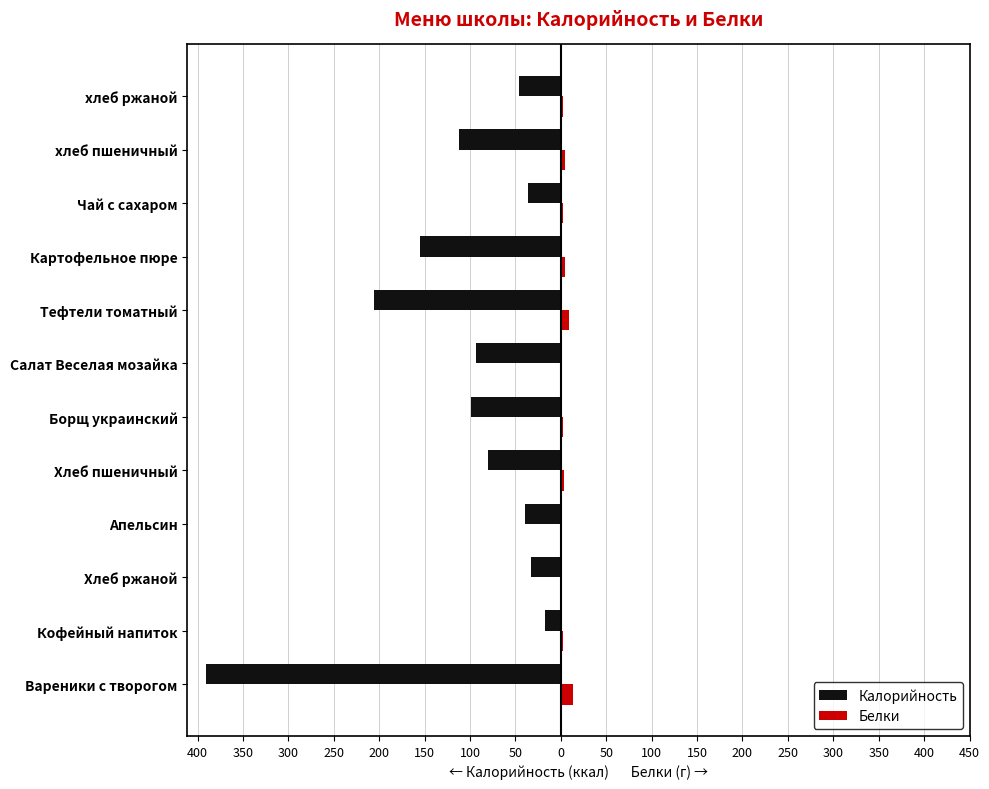

Rank the series by their average value, from lowest to highest.

Калорийность, Белки